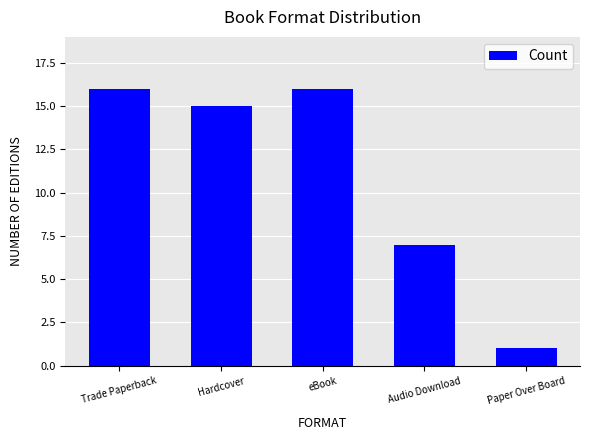

Between Trade Paperback and Hardcover, which is larger?

Trade Paperback